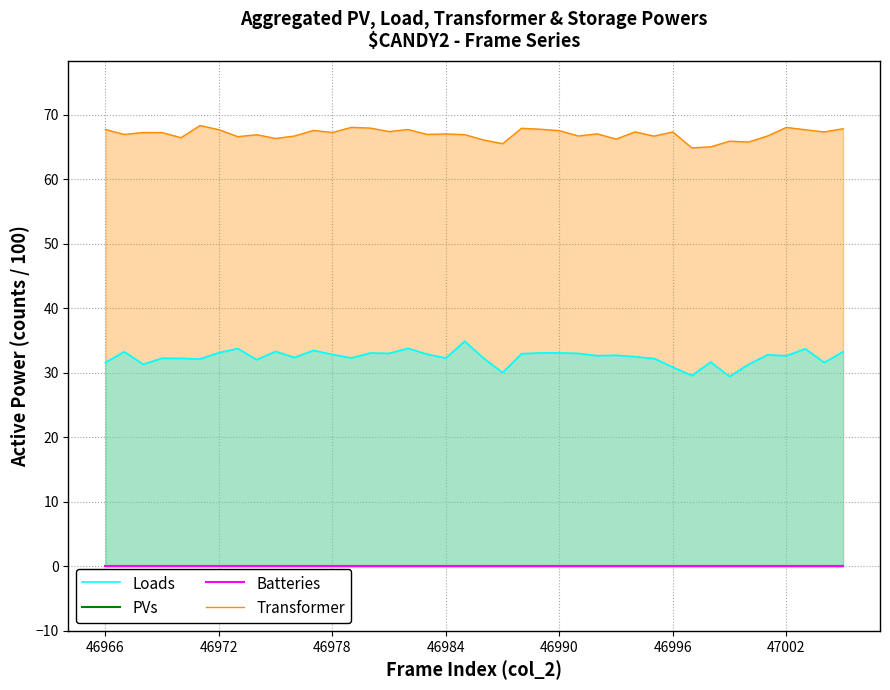

Is it true that Loads equals 31.6 at 46966?

True